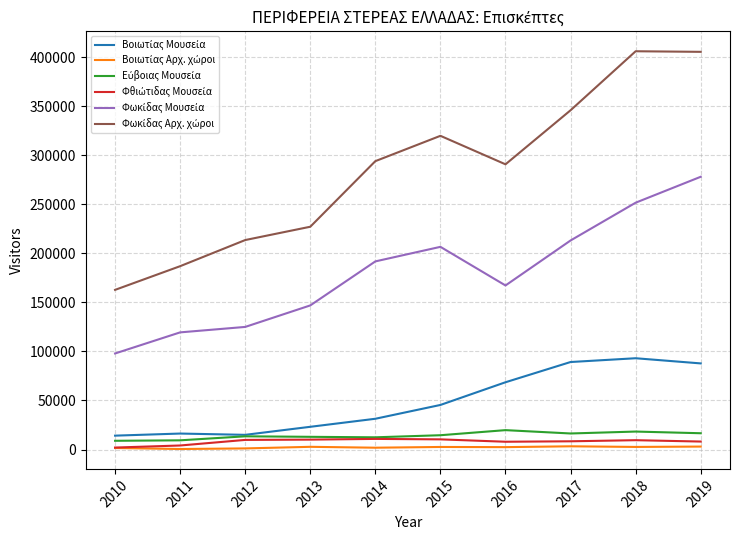

What is the maximum value shown in the chart?

405947